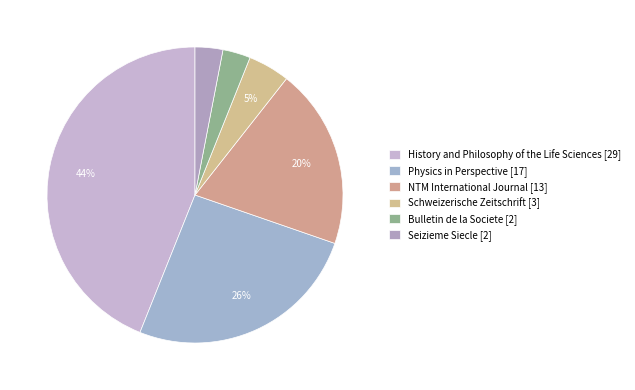

Is Physics in Perspective the majority of the pie?

No